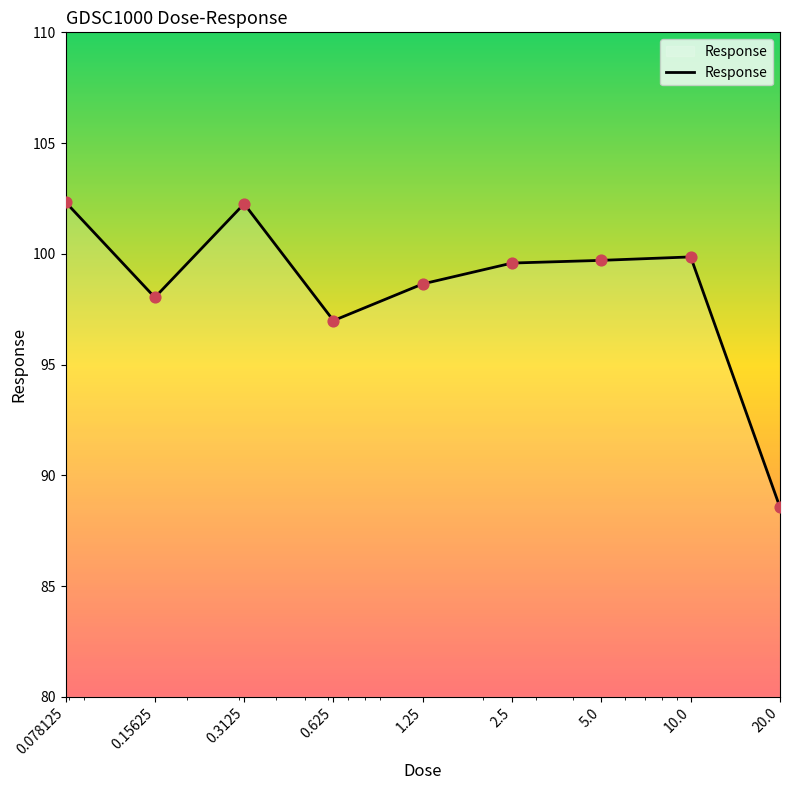

What is the maximum value shown in the chart?

102.3